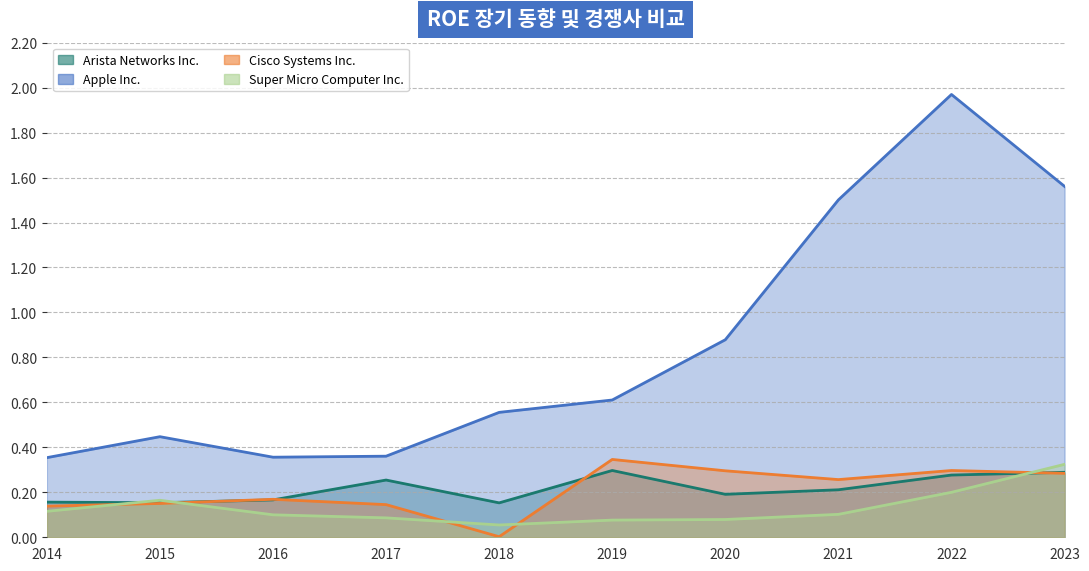

List the series in order of their peak value, lowest first.

Arista Networks Inc., Super Micro Computer Inc., Cisco Systems Inc., Apple Inc.